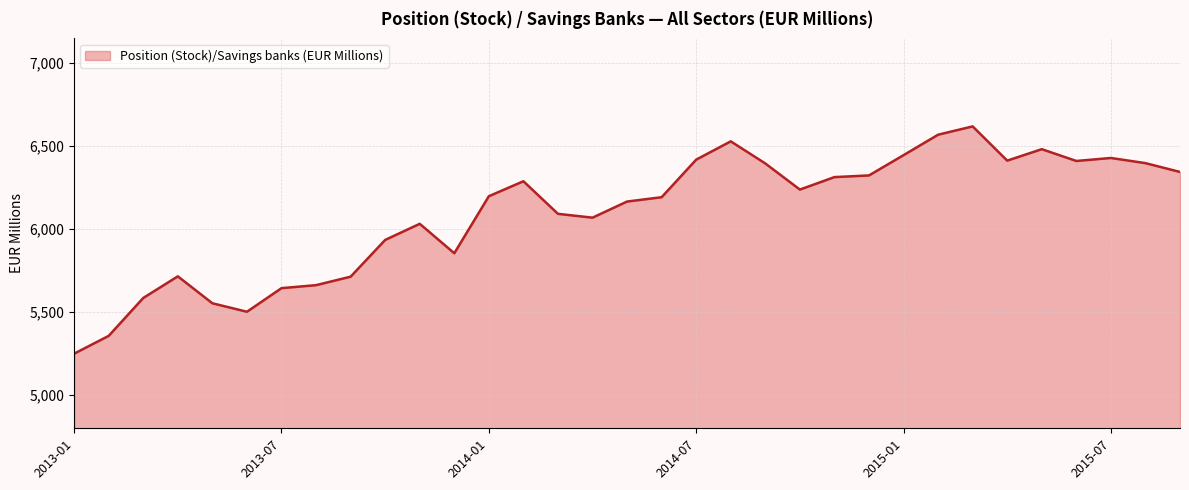

How many values are below 6196?

16